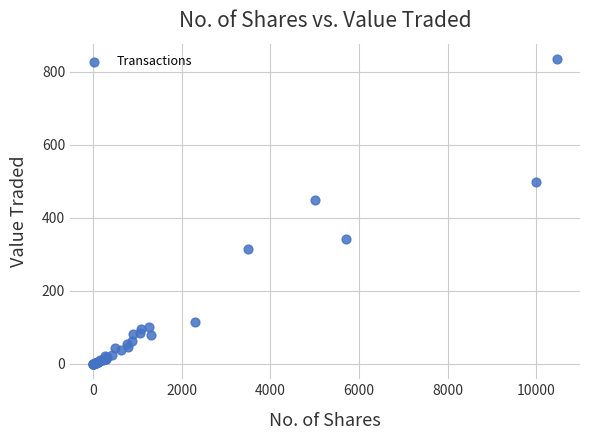

What Y value in the scatter plot is closest to 417?

450